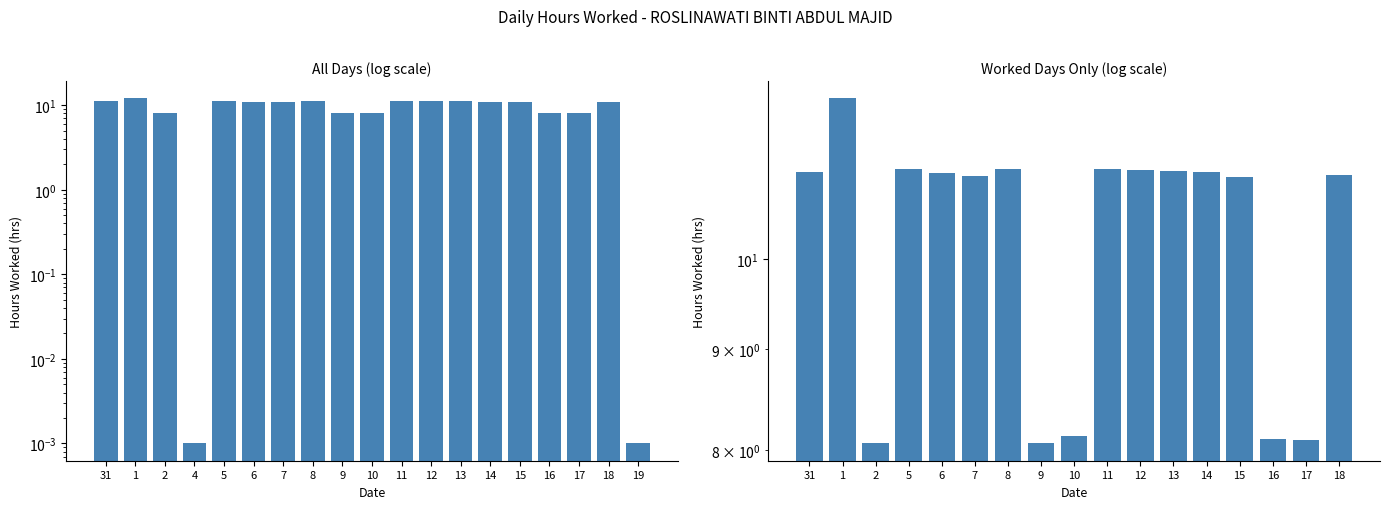

The chart shows a value of 11.1 at 14. True or false?

True